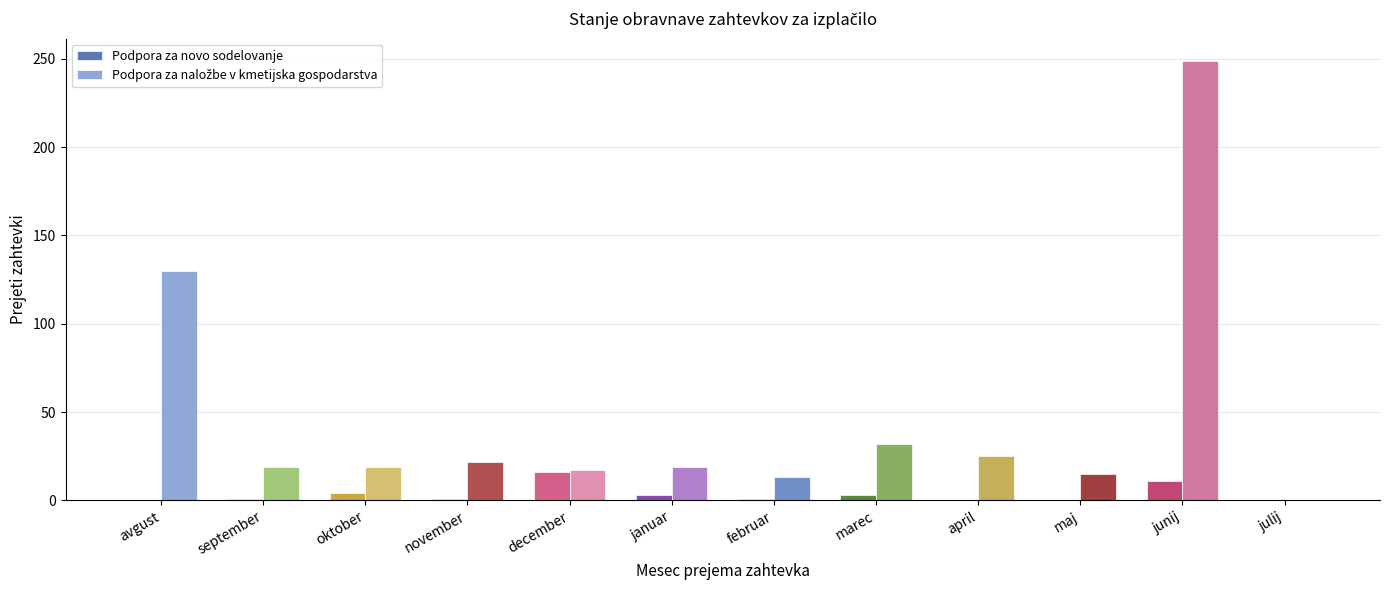

At which category is the sum across all series the highest?

junij